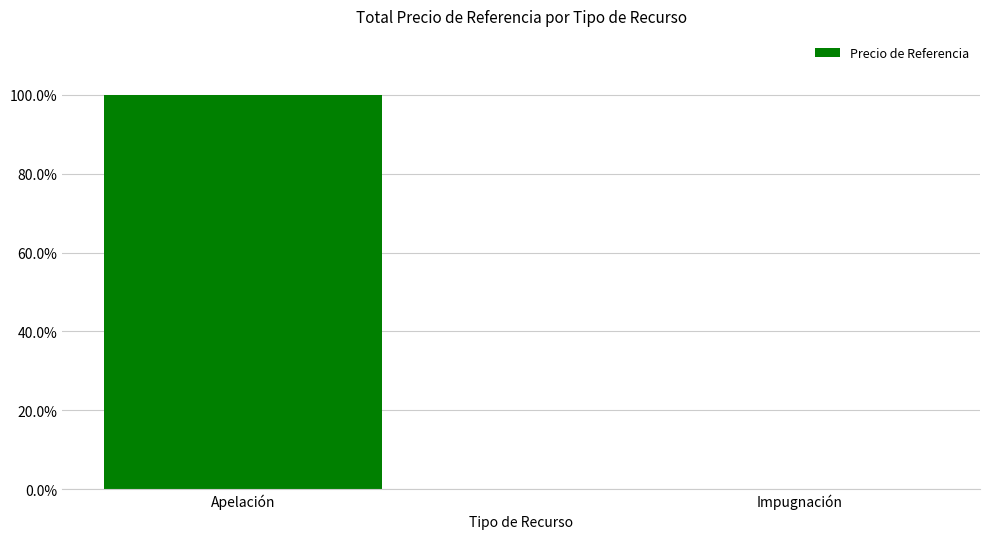

What is the greatest value displayed?

100.0